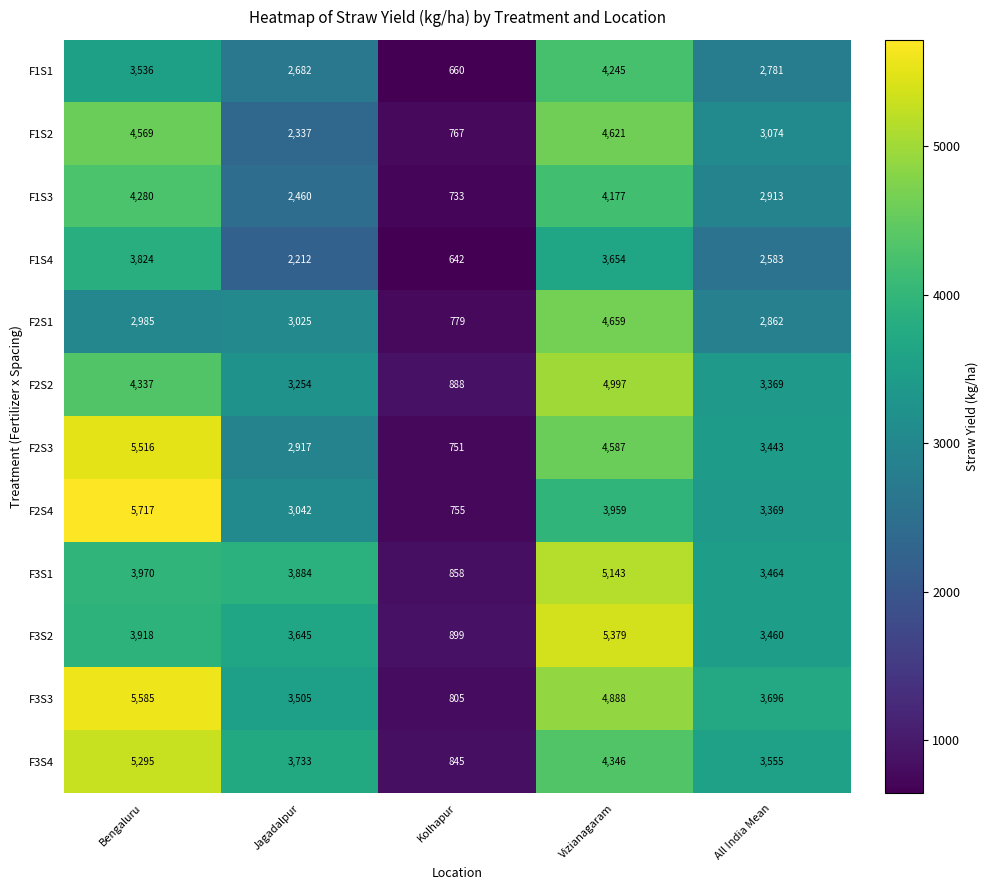

The value of F3S3 at Bengaluru is 5585. True or false?

True